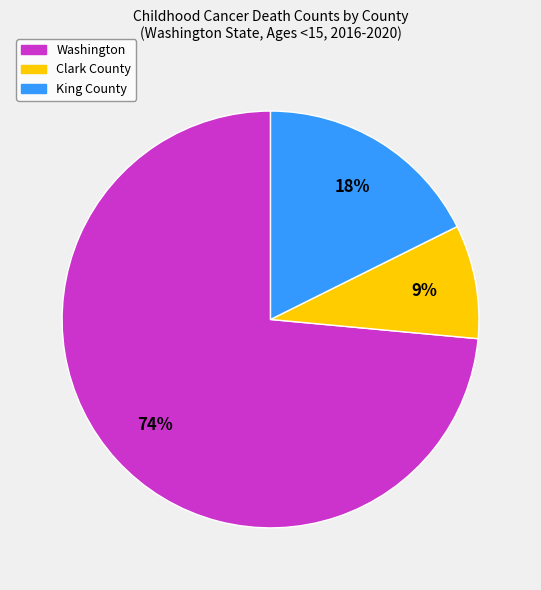

To the nearest percent, what percentage of the pie is Clark County?

9%